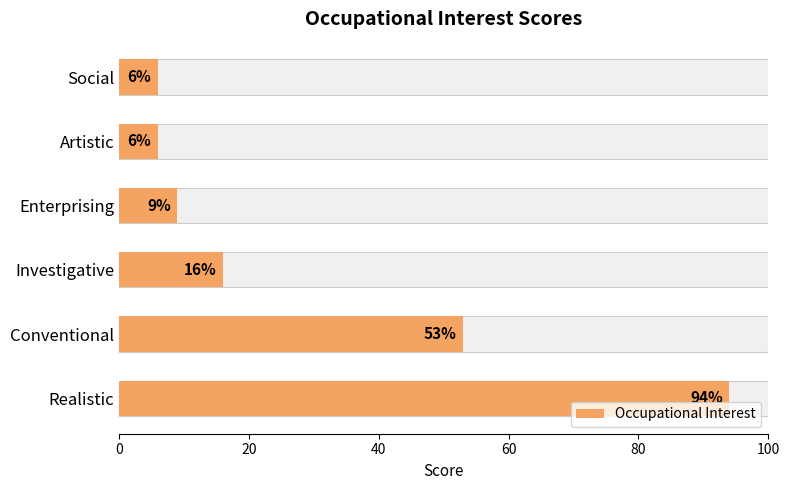

How many values are below 16?

3